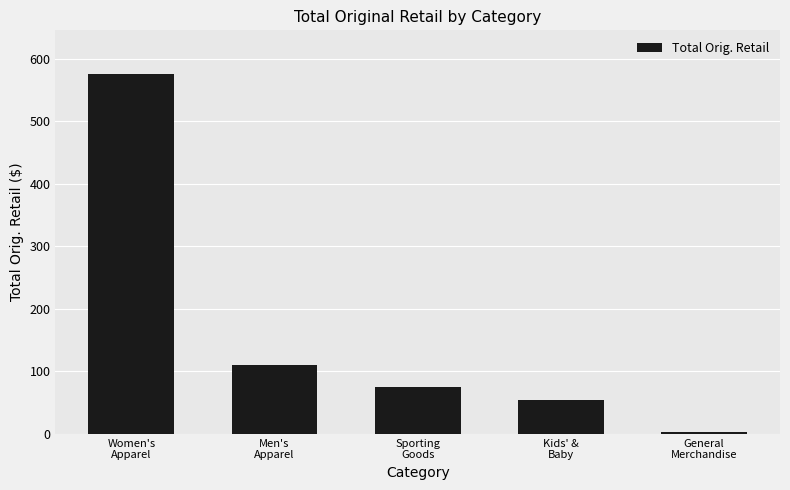

List the labels in order of value, largest first.

Women's
Apparel, Men's
Apparel, Sporting
Goods, Kids' &
Baby, General
Merchandise